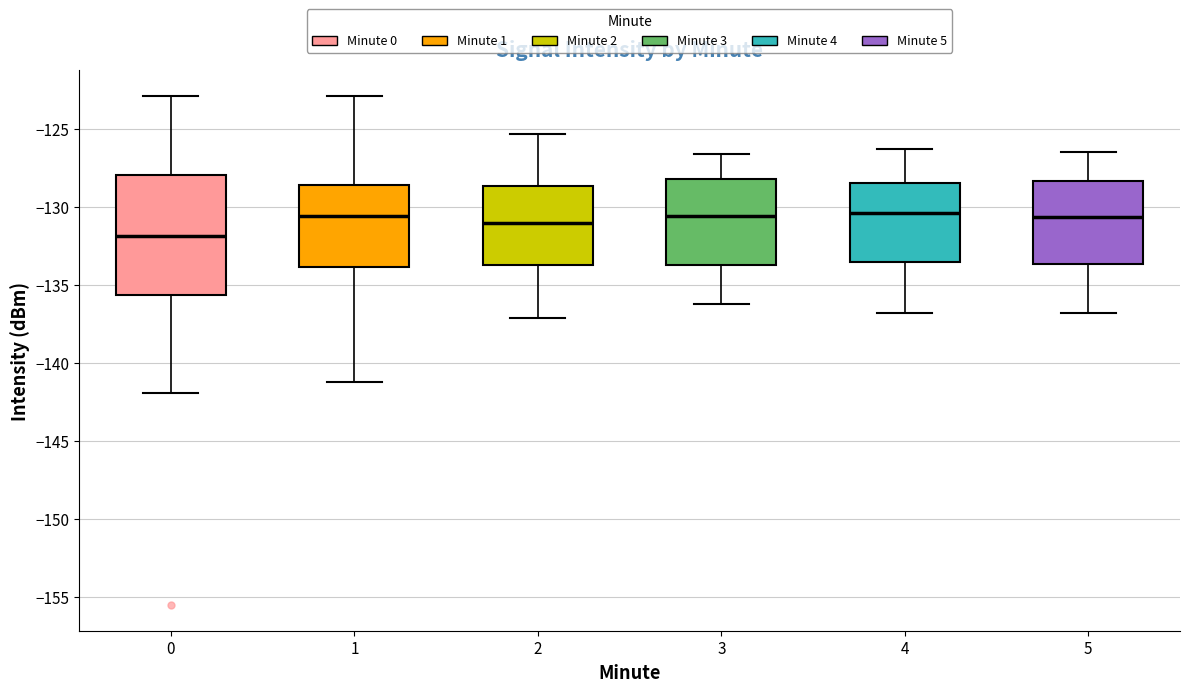

Reading left to right, read every box against the y-axis: the position of its median line, the range the box covers, and the ends of its whiskers. The values are not printed on the chart, so give them approximately, as read against the axis.

0: median -132.0, box -135.5 to -128.0, whiskers -142.0 to -123.0
1: median -130.5, box -134.0 to -128.5, whiskers -141.0 to -123.0
2: median -131.0, box -133.5 to -128.5, whiskers -137.0 to -125.5
3: median -130.5, box -133.5 to -128.0, whiskers -136.0 to -126.5
4: median -130.5, box -133.5 to -128.5, whiskers -137.0 to -126.5
5: median -130.5, box -133.5 to -128.5, whiskers -137.0 to -126.5